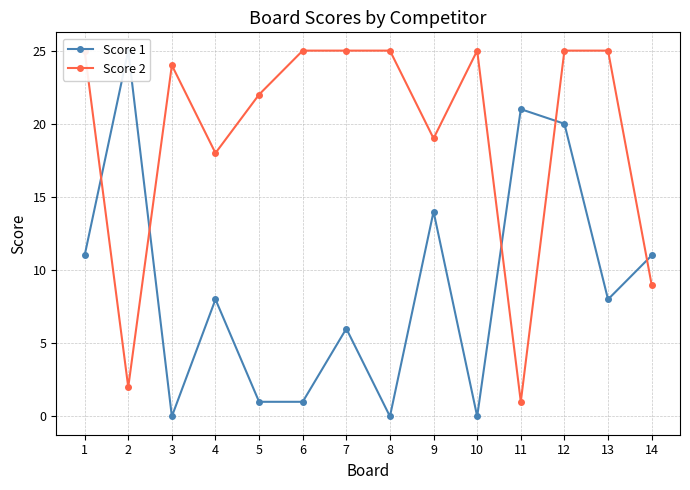

True or false: Score 1 and Score 2 intersect in this chart.

True